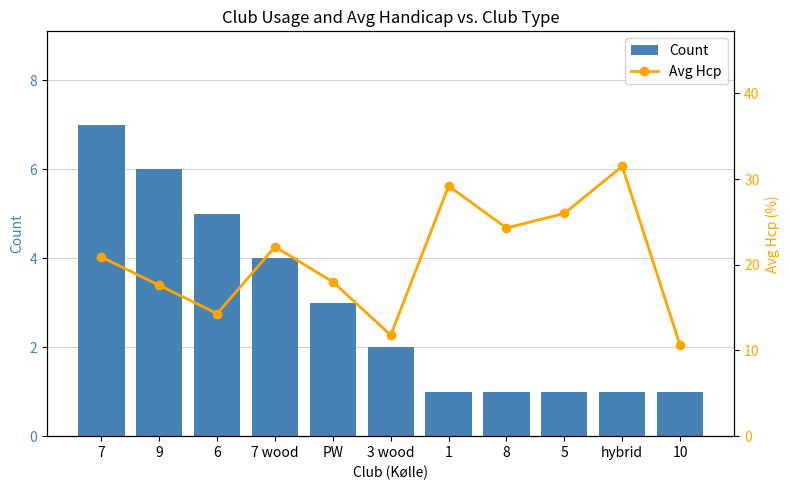

List the series in order of their peak value, lowest first.

Count, Avg Hcp